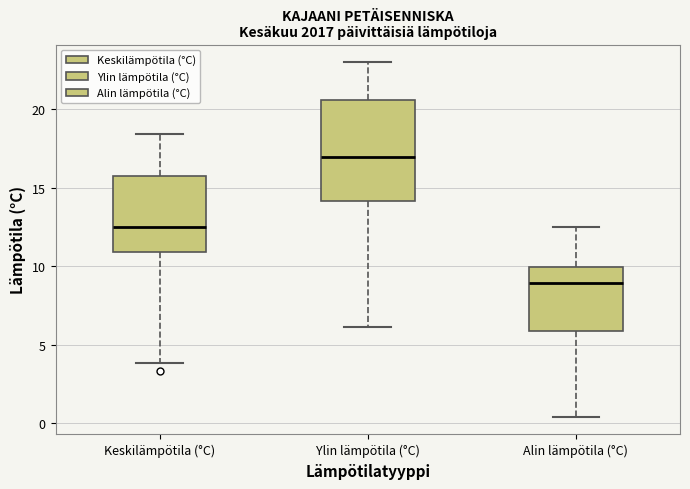

Where does the upper whisker of the box for Alin lämpötila (°C) end on the y-axis? The values are not printed on the chart, so give them approximately, as read against the axis.

12.5